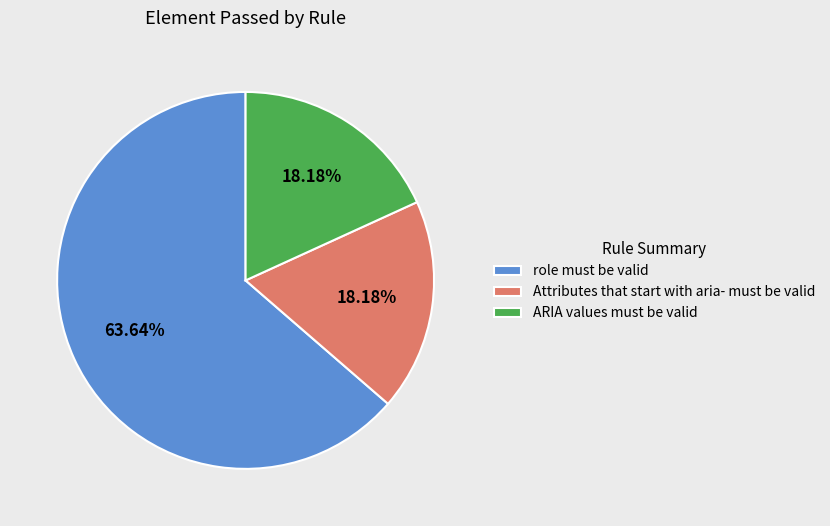

How many segments does this pie chart have?

3